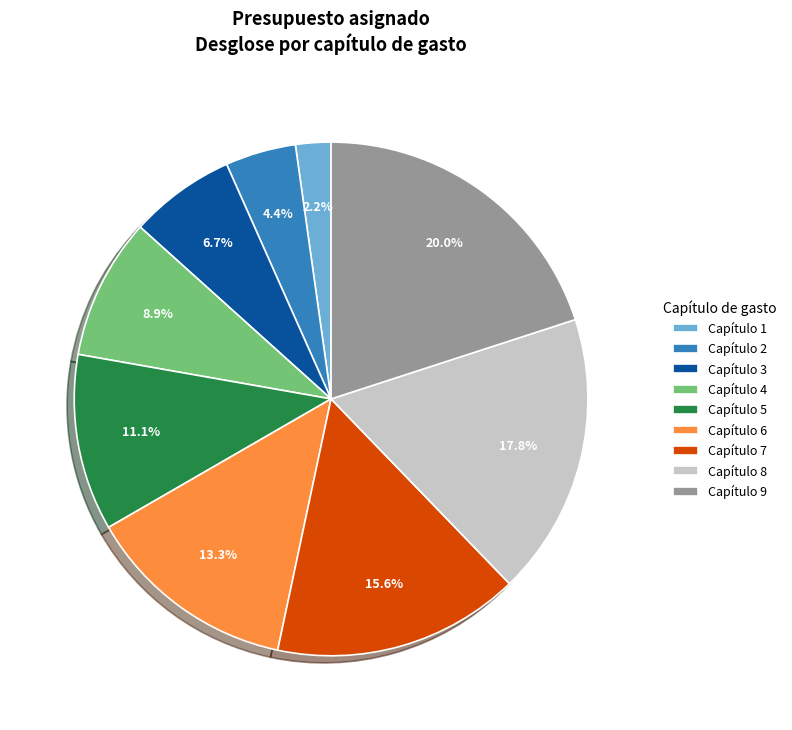

To the nearest percent, what is the average slice percentage?

11%